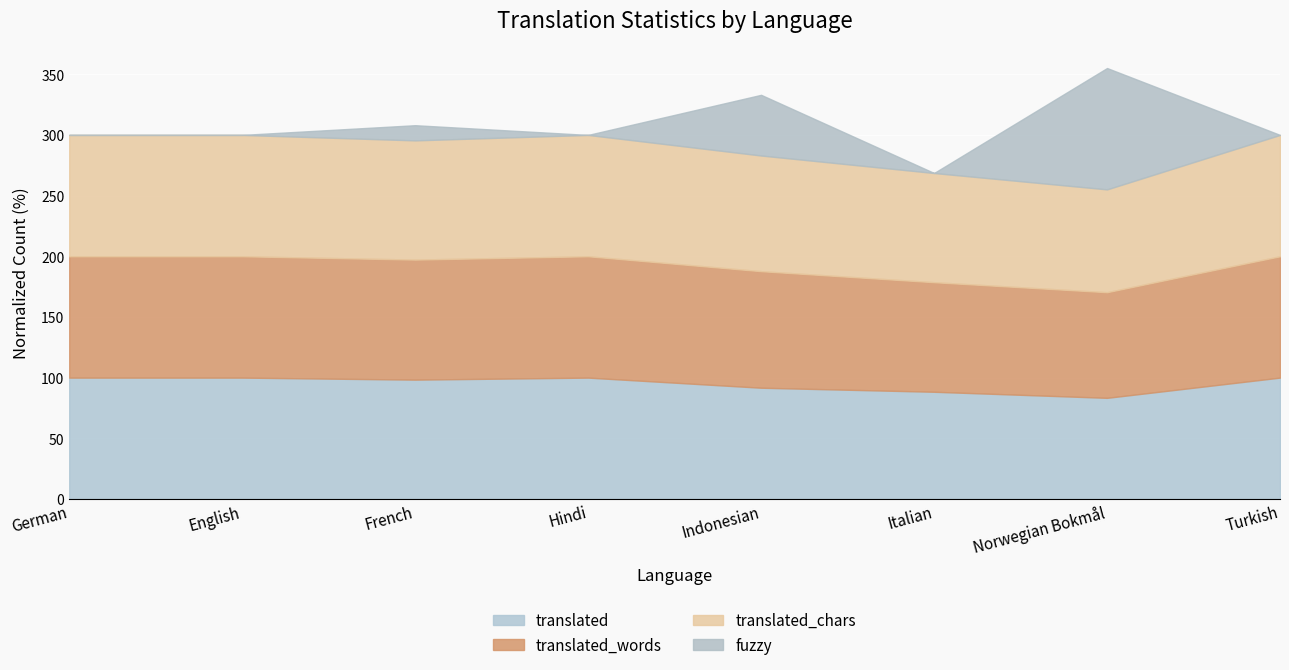

What is the maximum value shown in the chart?

100.0